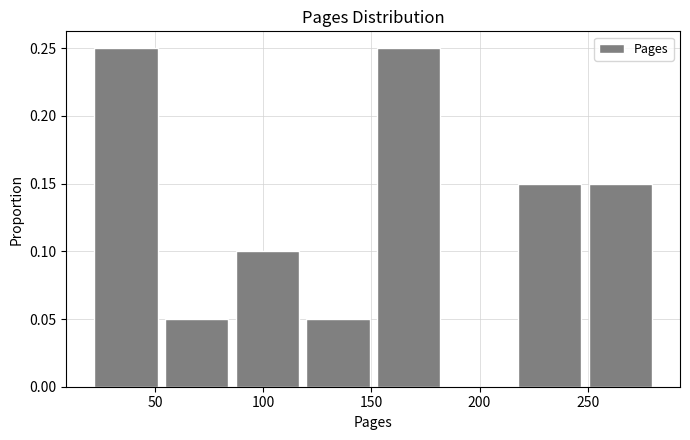

Reading left to right, transcribe this chart: for each bar, give the range it covers on the x-axis and its height. Neither the bar edges nor the heights are printed on the chart, so give them approximately, as read against the axes.

20 to 55: 0.25
55 to 85: 0.05
85 to 120: 0.10
120 to 155: 0.05
155 to 185: 0.25
185 to 220: 0
220 to 250: 0.15
250 to 285: 0.15